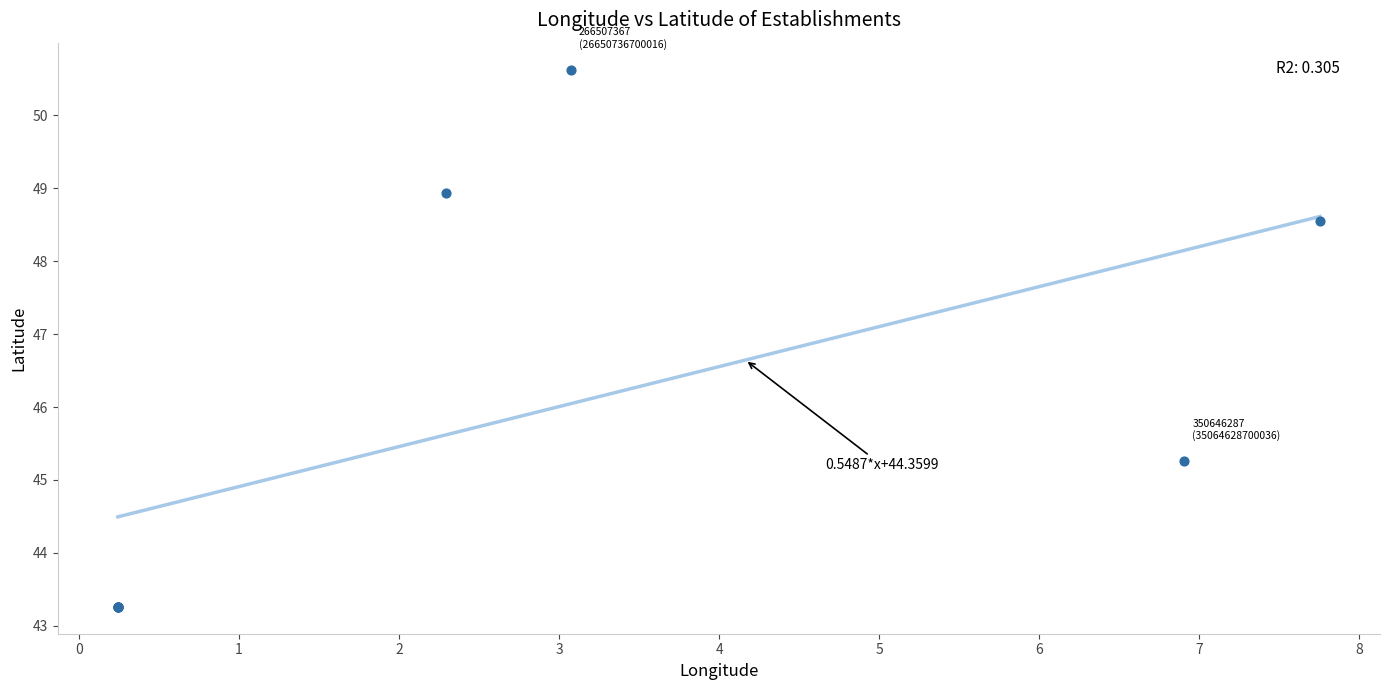

What Y value in the scatter plot is closest to 46?

45.3